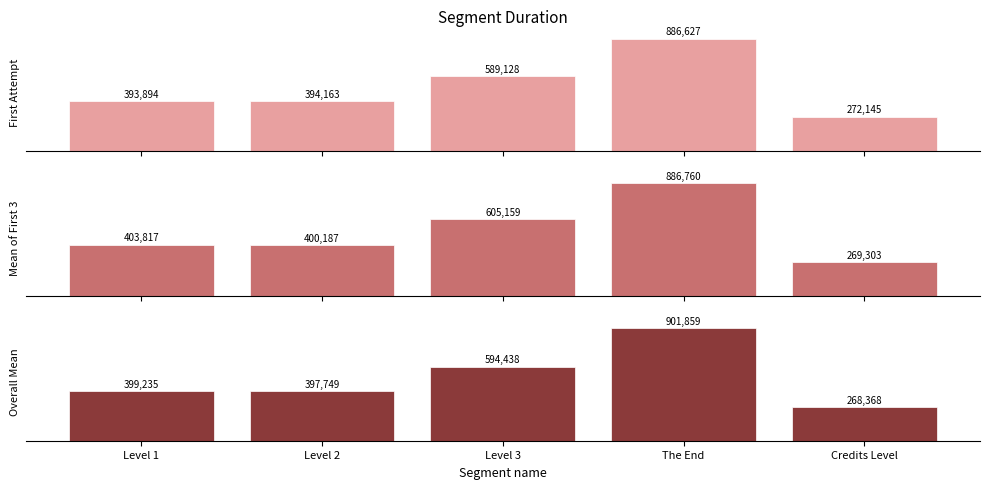

How many groups of bars are there?

5